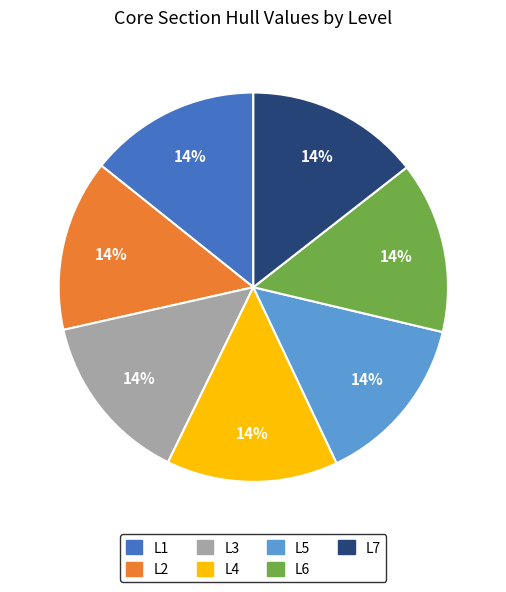

True or false: L5 accounts for 14% of the total.

True